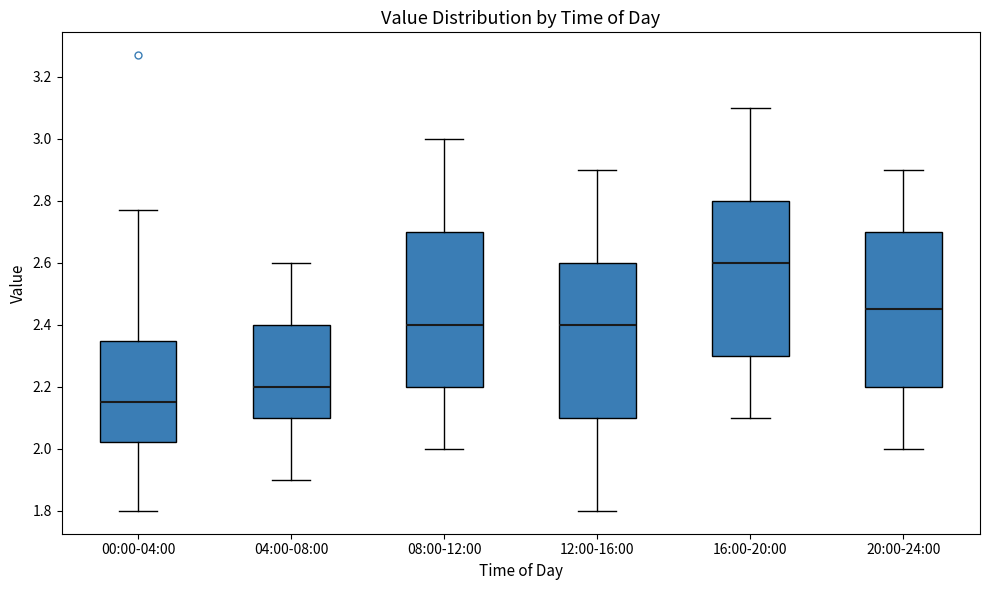

Reading left to right, transcribe this box plot: for each box, give where its median line is, the range the box spans, and where its two whiskers end, as read against the y-axis. The values are not printed on the chart, so give them approximately, as read against the axis.

00:00-04:00: median 2.16, box 2.02 to 2.34, whiskers 1.80 to 2.78
04:00-08:00: median 2.20, box 2.10 to 2.40, whiskers 1.90 to 2.60
08:00-12:00: median 2.40, box 2.20 to 2.70, whiskers 2.00 to 3.00
12:00-16:00: median 2.40, box 2.10 to 2.60, whiskers 1.80 to 2.90
16:00-20:00: median 2.60, box 2.30 to 2.80, whiskers 2.10 to 3.10
20:00-24:00: median 2.46, box 2.20 to 2.70, whiskers 2.00 to 2.90